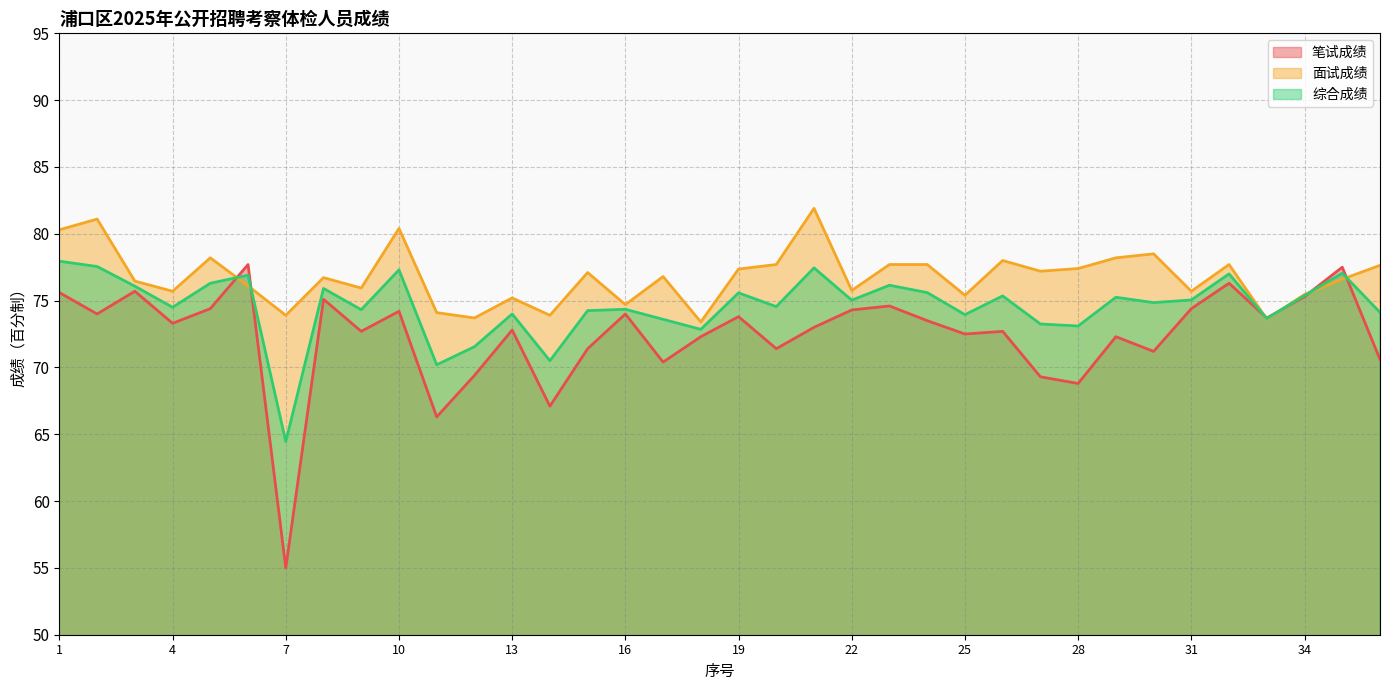

Which category has the lowest value in the 面试成绩 series?

18